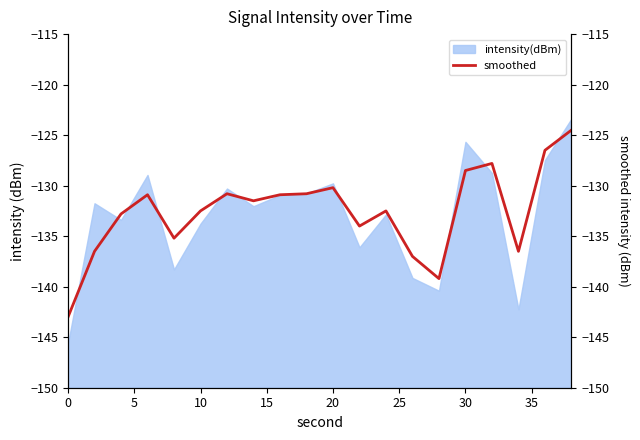

What is the difference between the second highest and second lowest values?

12.7